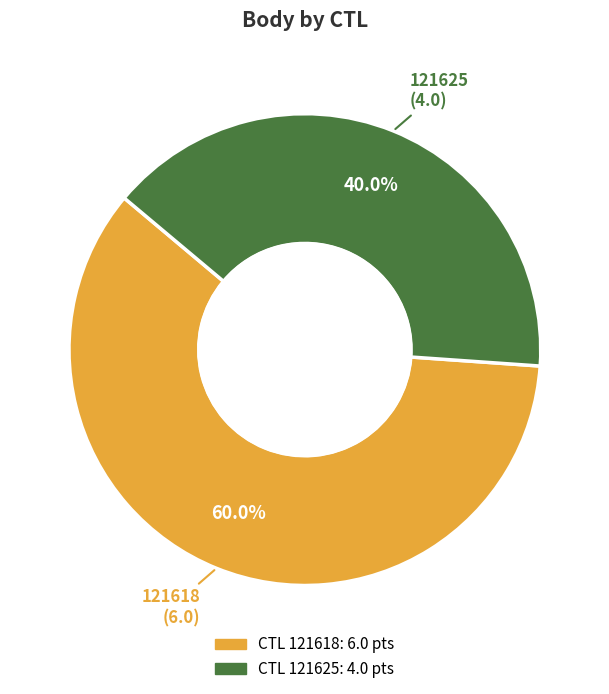

How many segments does this pie chart have?

2